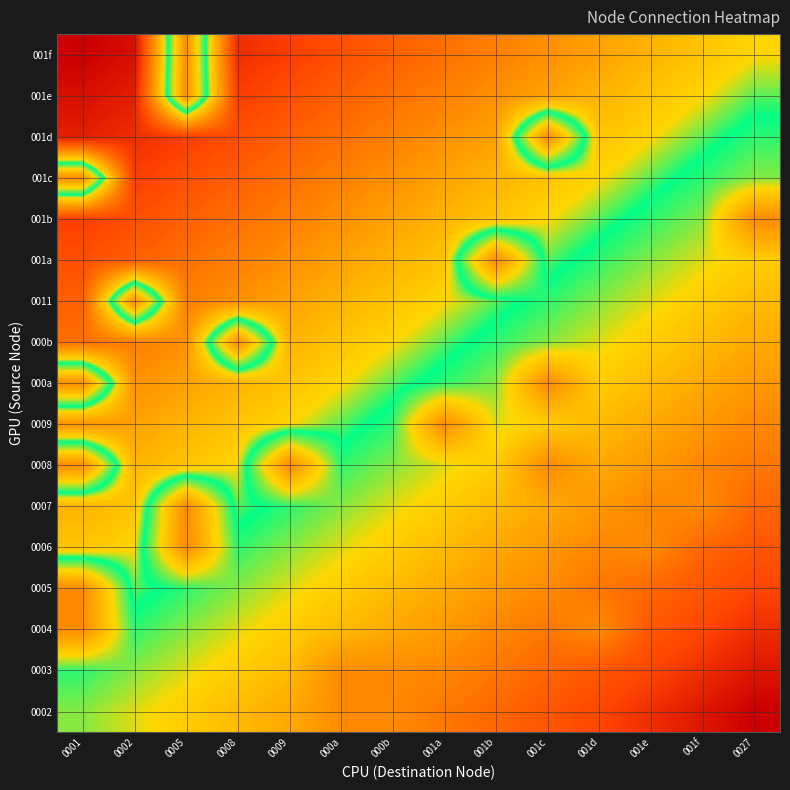

At how many categories does at least one series exceed 0?

14